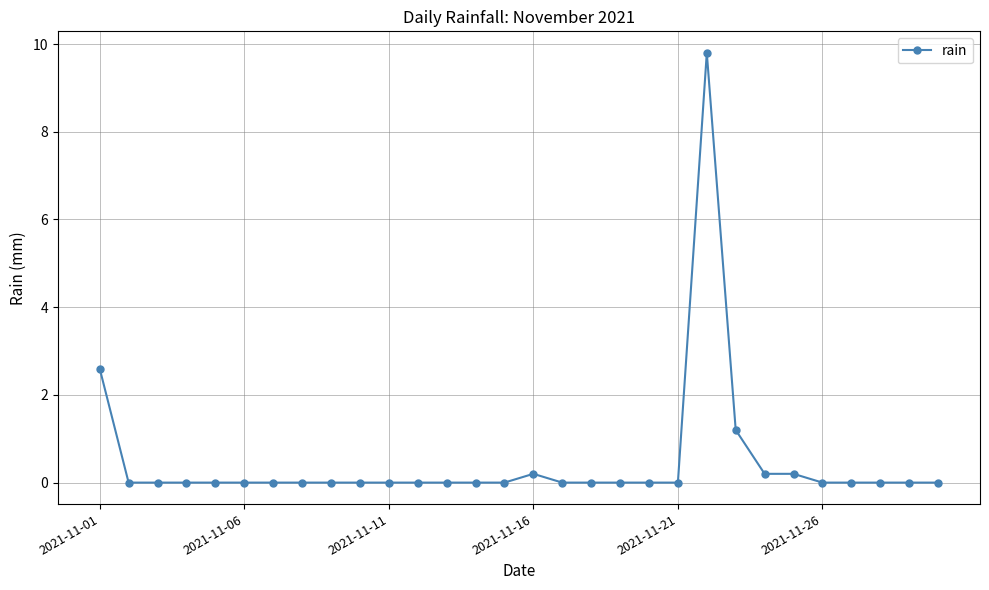

True or false: the data has more than 0 interior local peaks.

True